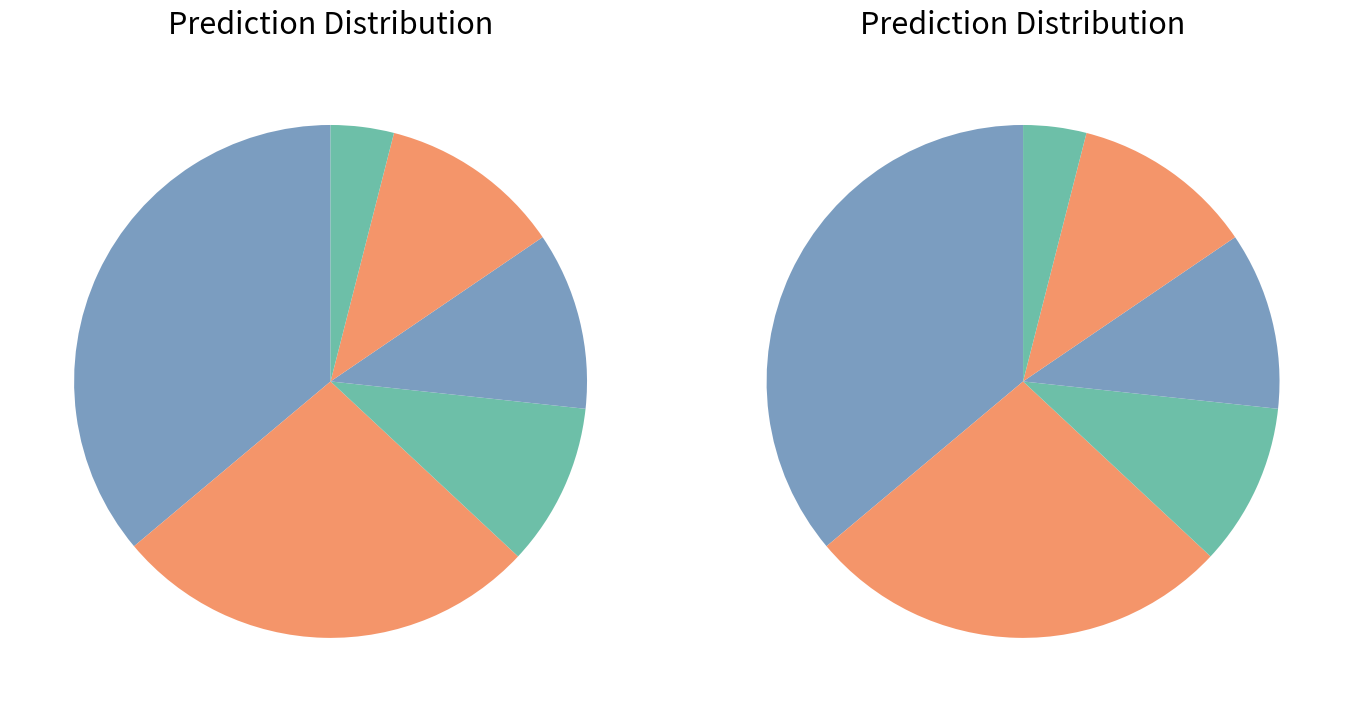

What is the largest slice in the pie chart?

5021